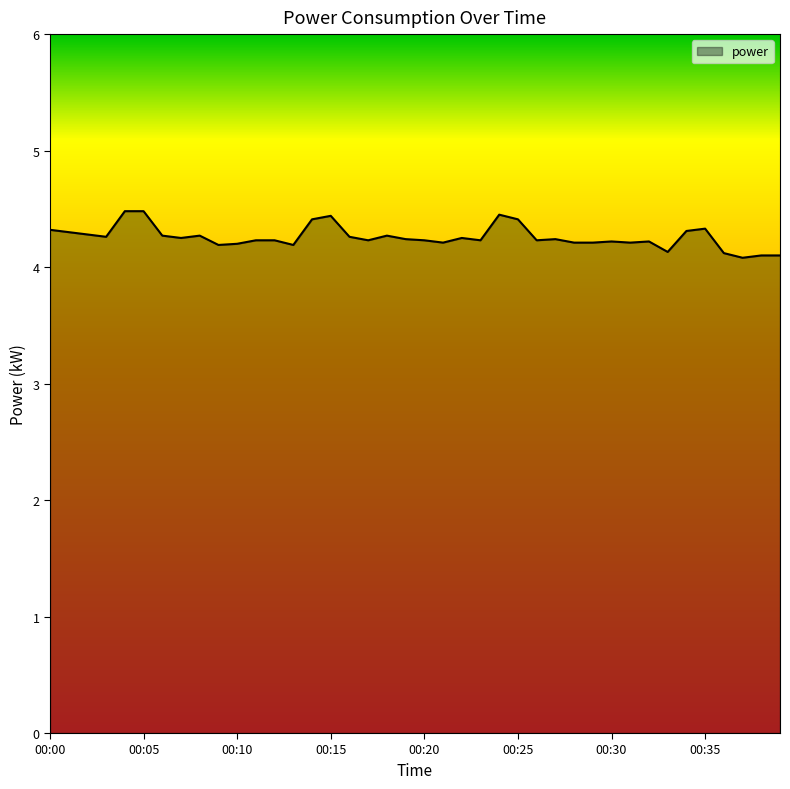

What is the smallest value displayed?

4.1